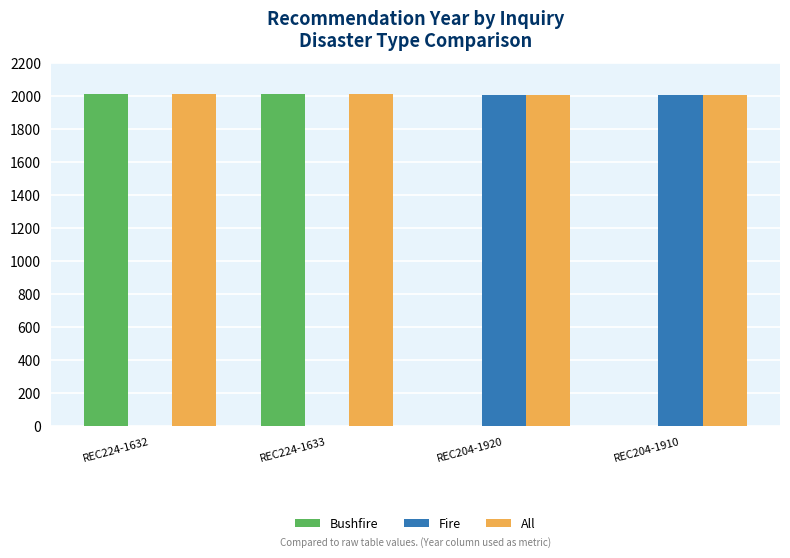

Count the number of categories in the chart.

4